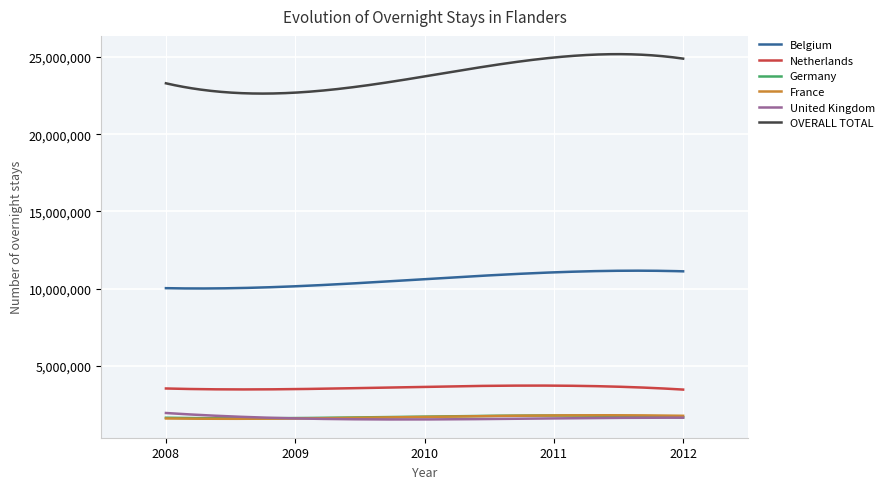

True or false: United Kingdom and Belgium cross at least once.

False